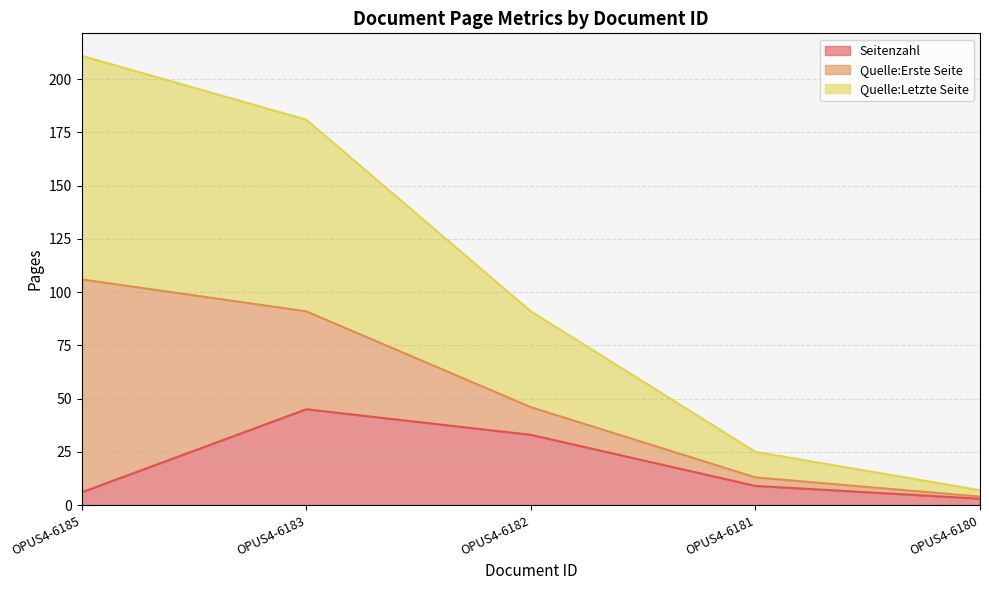

How many categories are shown in the chart?

5